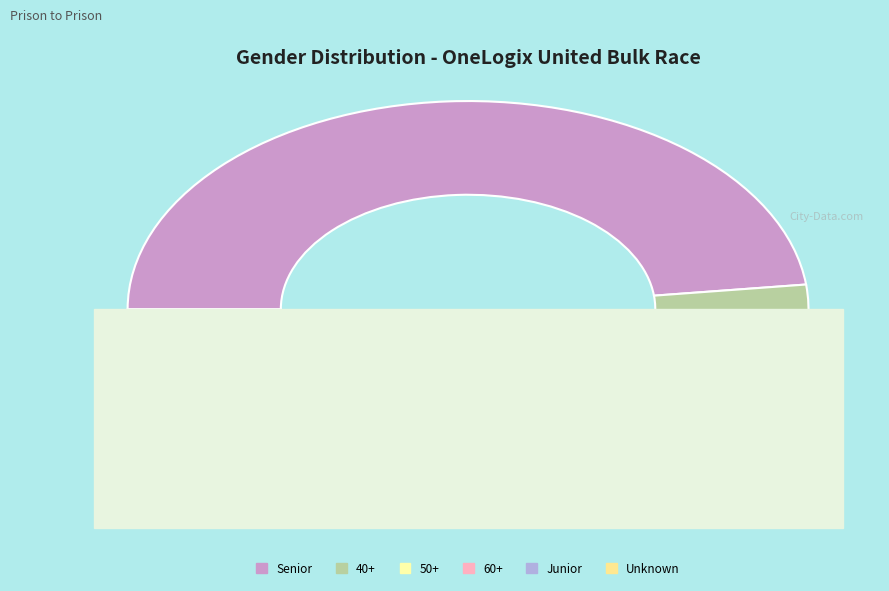

To the nearest percent, what is the average slice percentage?

50%